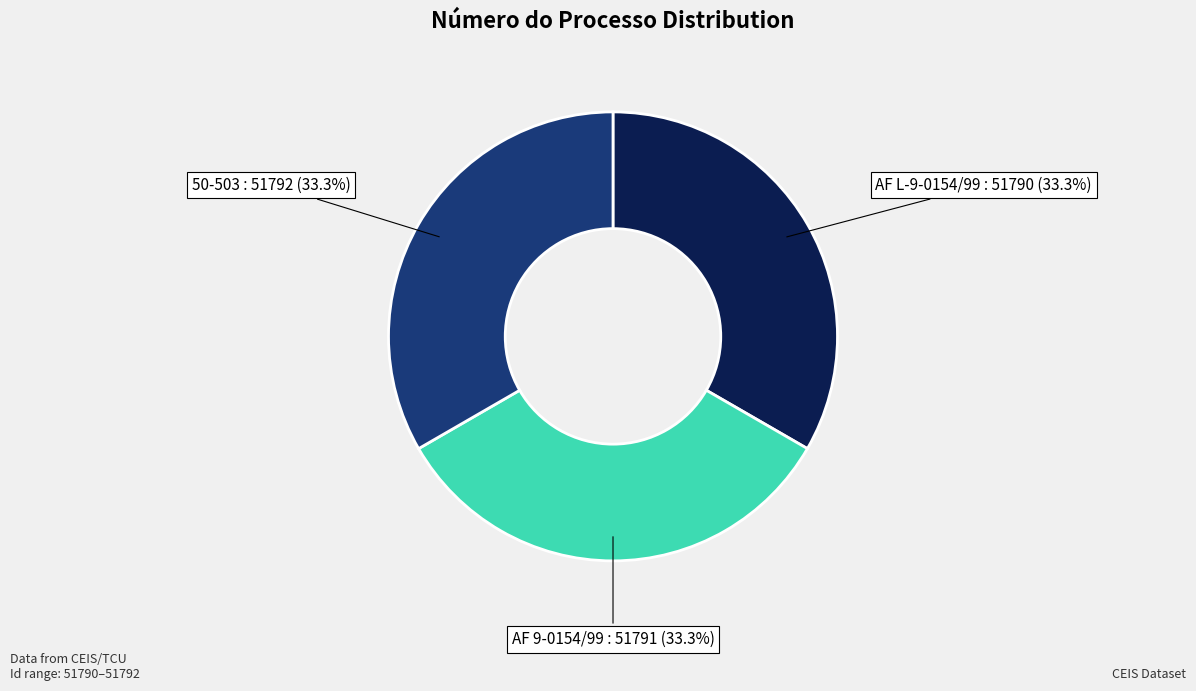

To the nearest percent, what percentage of the pie is AF L-9-0154/99?

33%